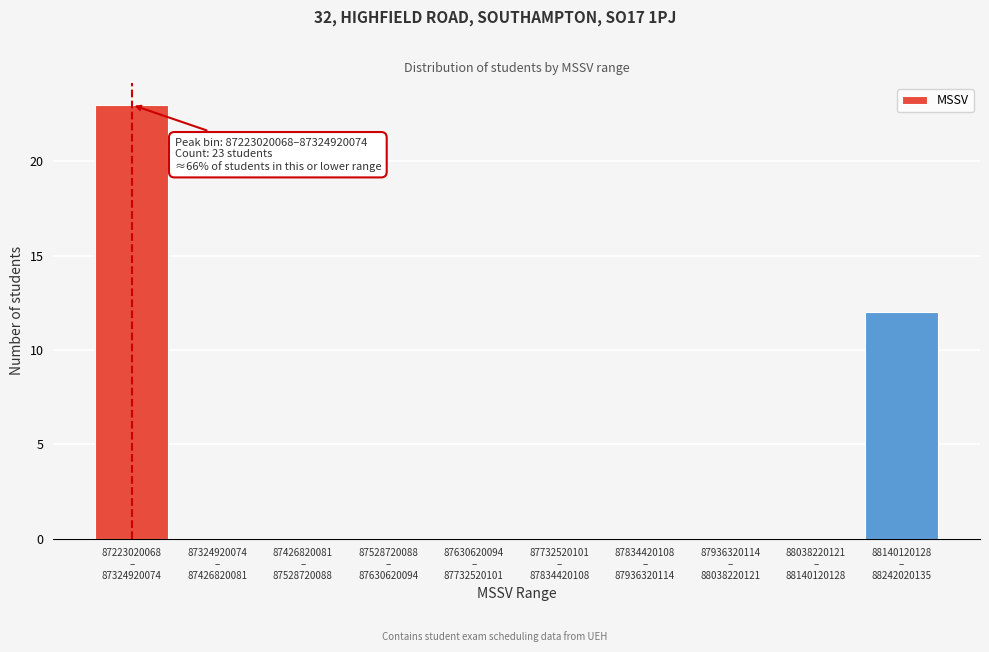

What is the greatest value displayed?

23